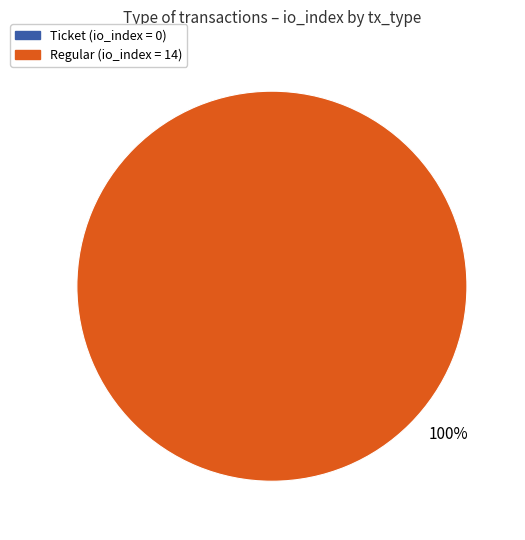

To the nearest percent, what is the difference between the Regular and Ticket slice percentages?

100%